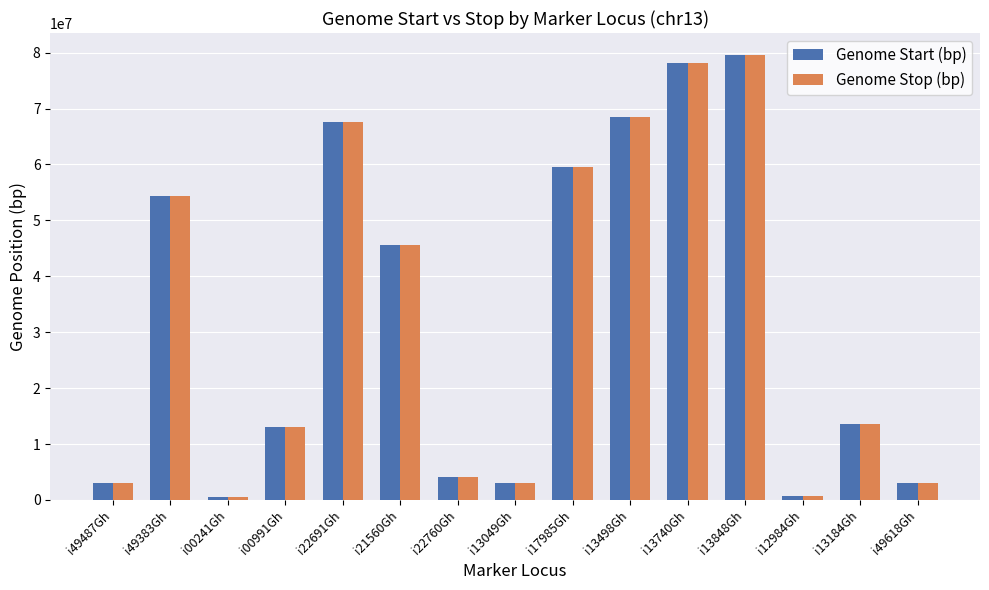

Is it true that Genome Stop (bp) equals 3098179 at i49618Gh?

True